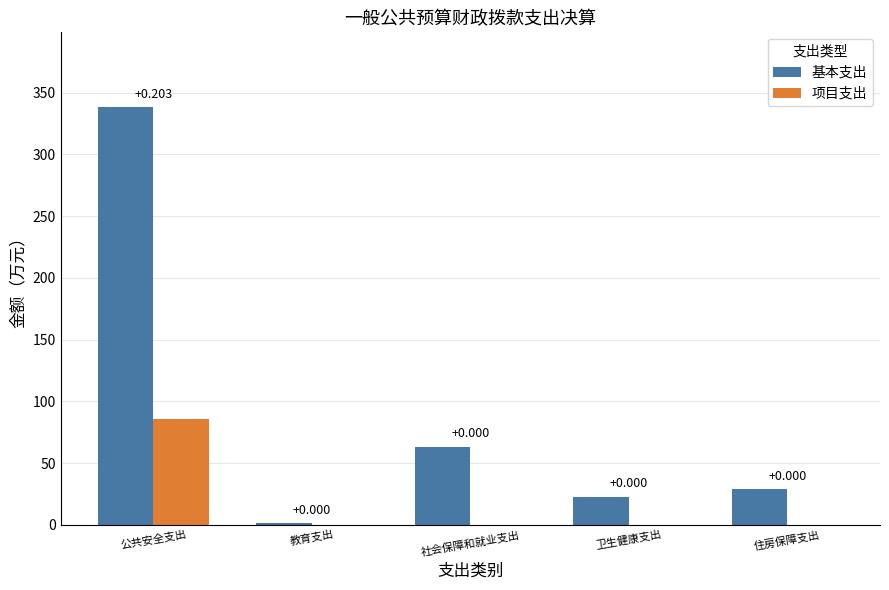

What is the sum of the 基本支出 values at 卫生健康支出 and 公共安全支出?

360.9